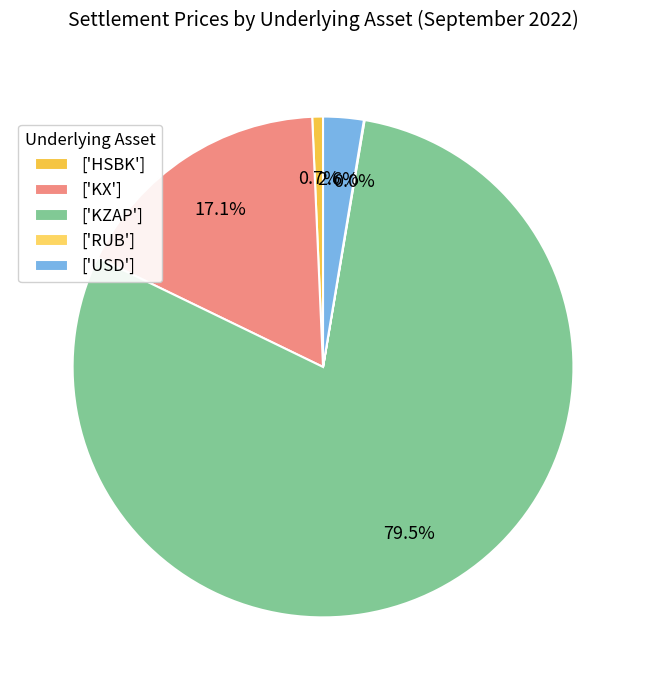

To the nearest percent, what is the average slice percentage?

20%